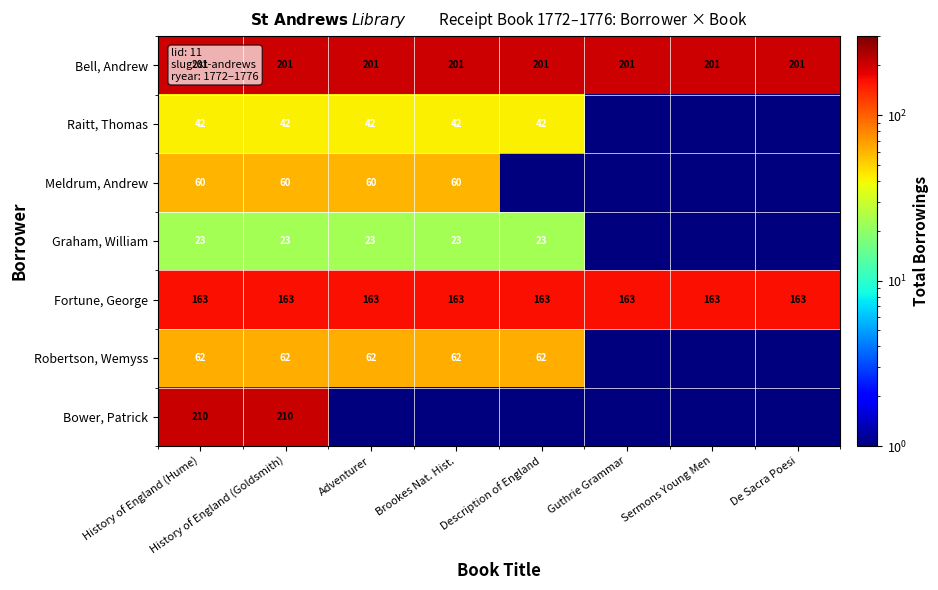

What is the maximum value shown in the chart?

210.0